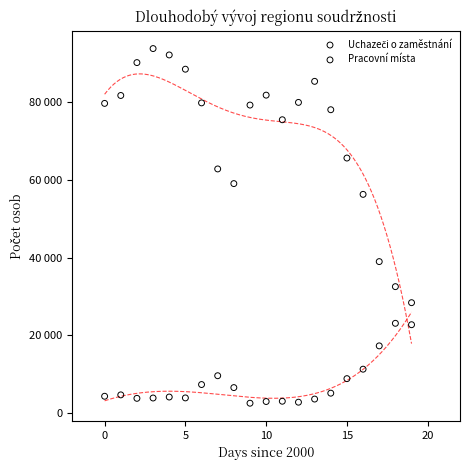

Which series reaches the minimum Y coordinate?

Pracovní místa